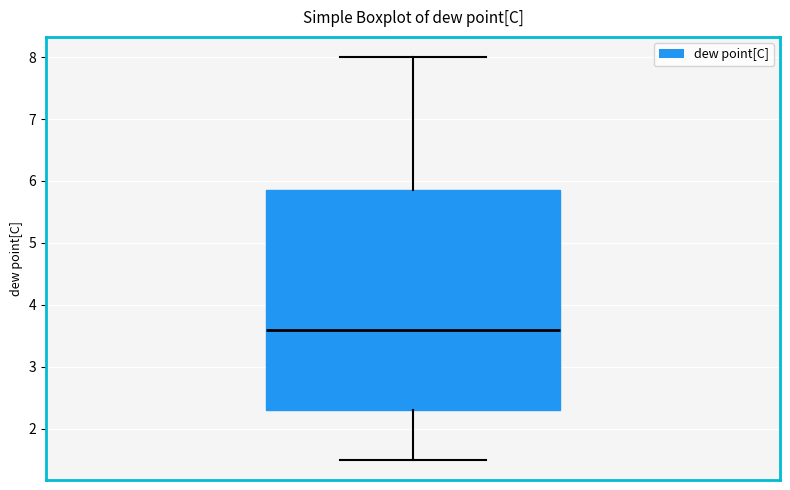

Where is the upper edge of the box on the y-axis? The values are not printed on the chart, so give them approximately, as read against the axis.

5.9